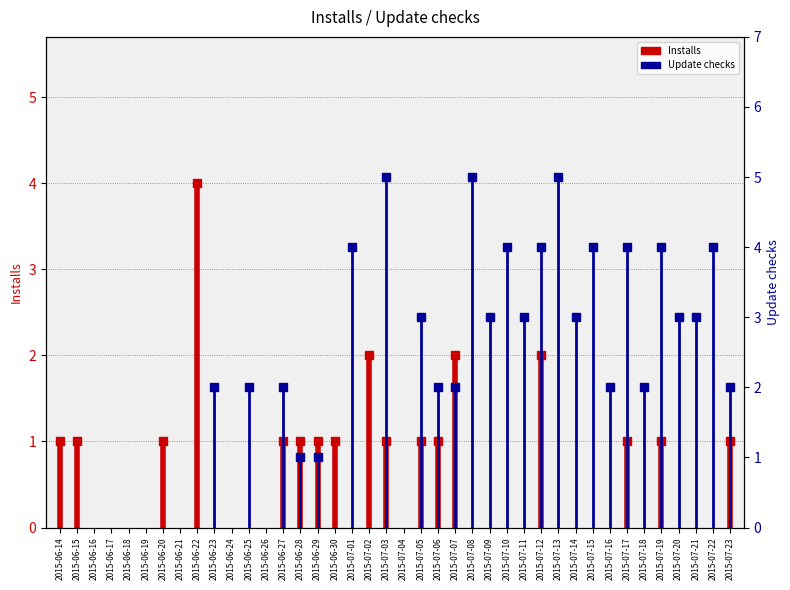

At 2015-06-14, list the series in order from smallest to largest.

Installs, Update checks